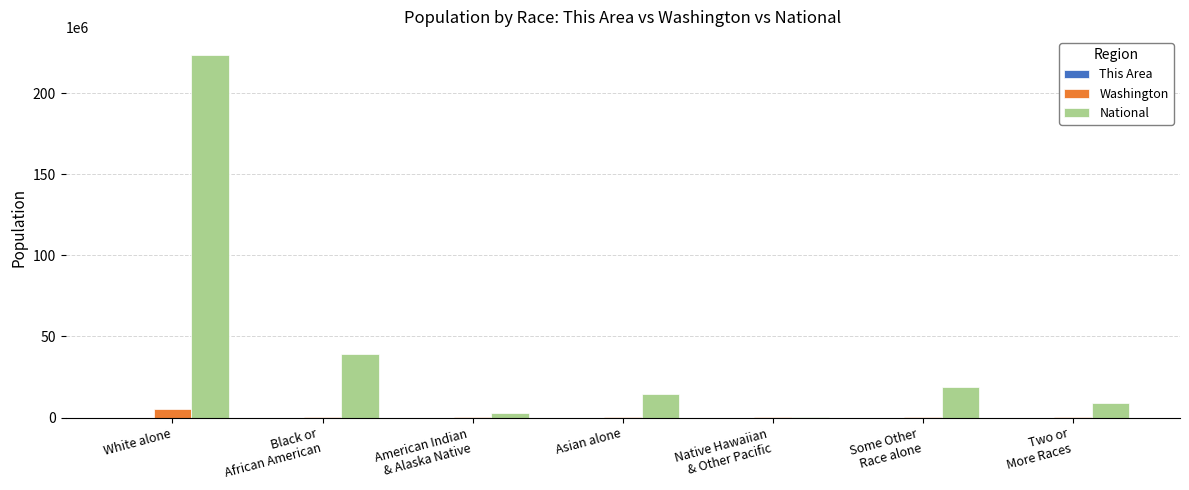

What is the sum of all National values?

308745538